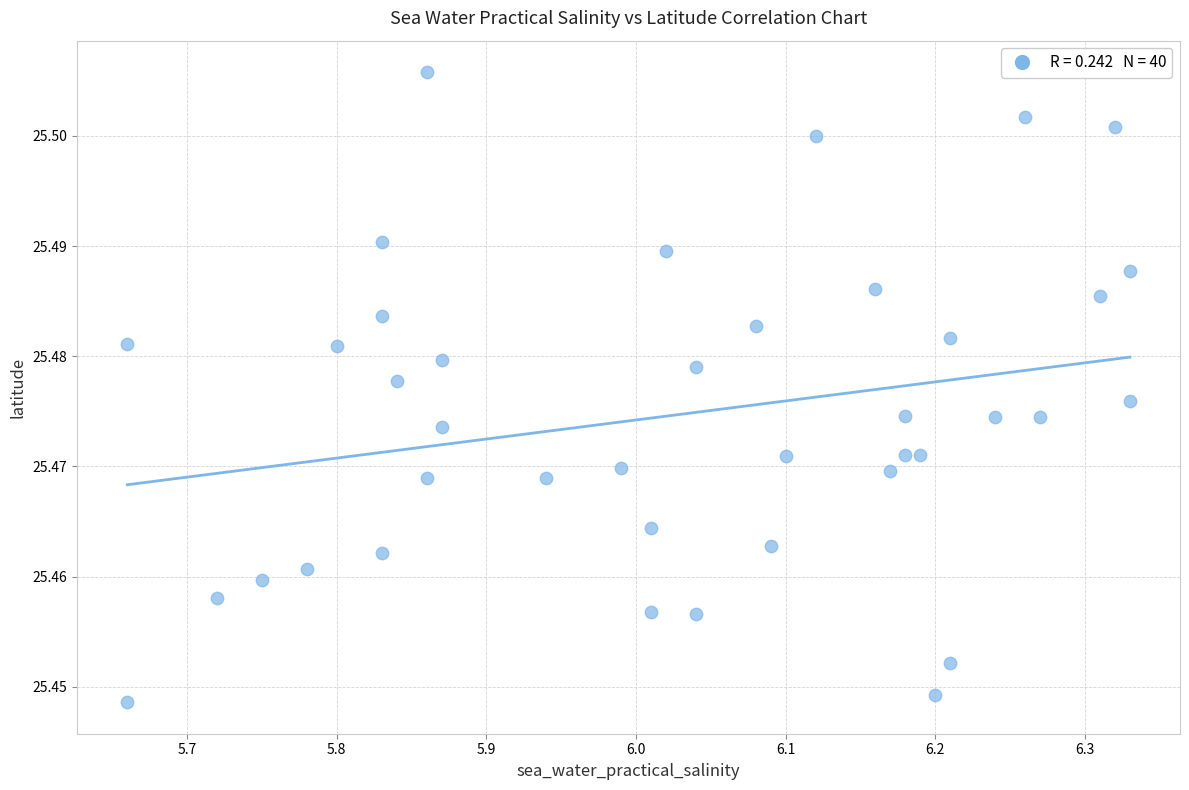

What is the range of X values (max minus min)?

0.7